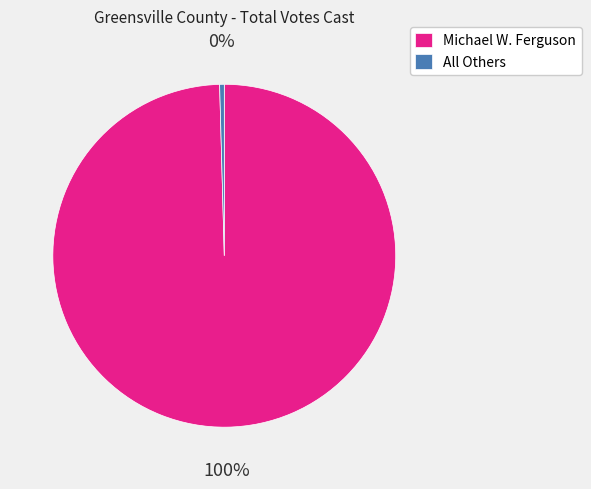

Is the sum of All Others and Michael W. Ferguson greater than half?

Yes